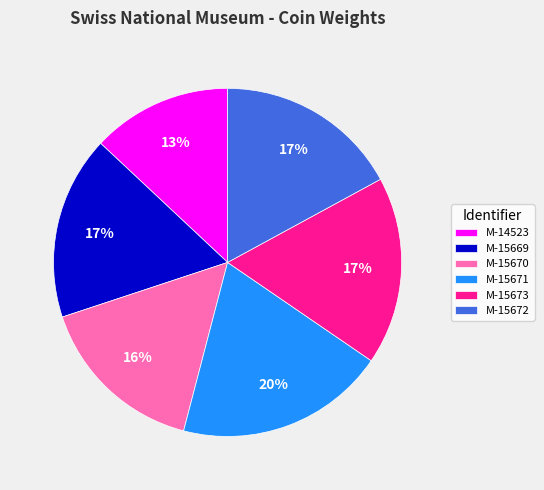

How many slices are in this pie chart?

6